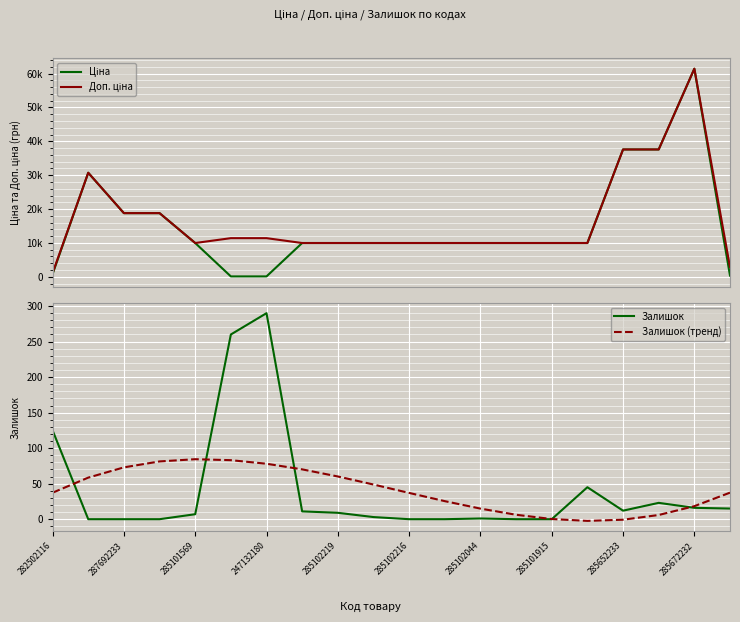

What is the difference between the second highest and minimum values in the Залишок series?

260.0